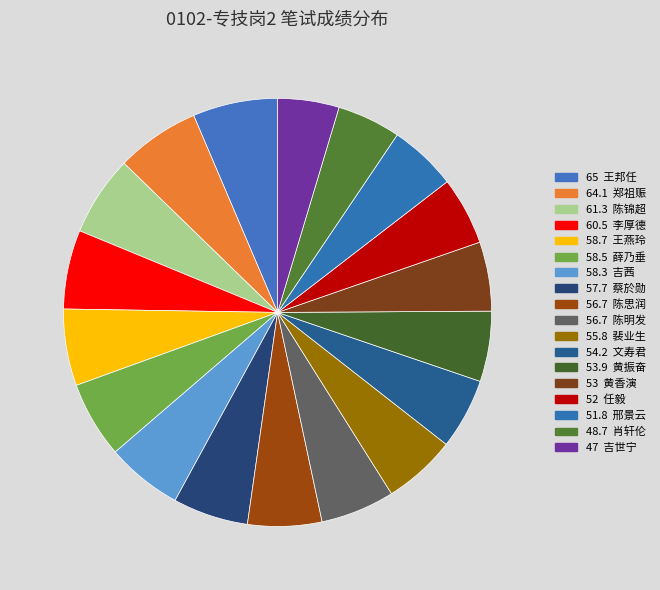

Count the number of slices in the pie.

18